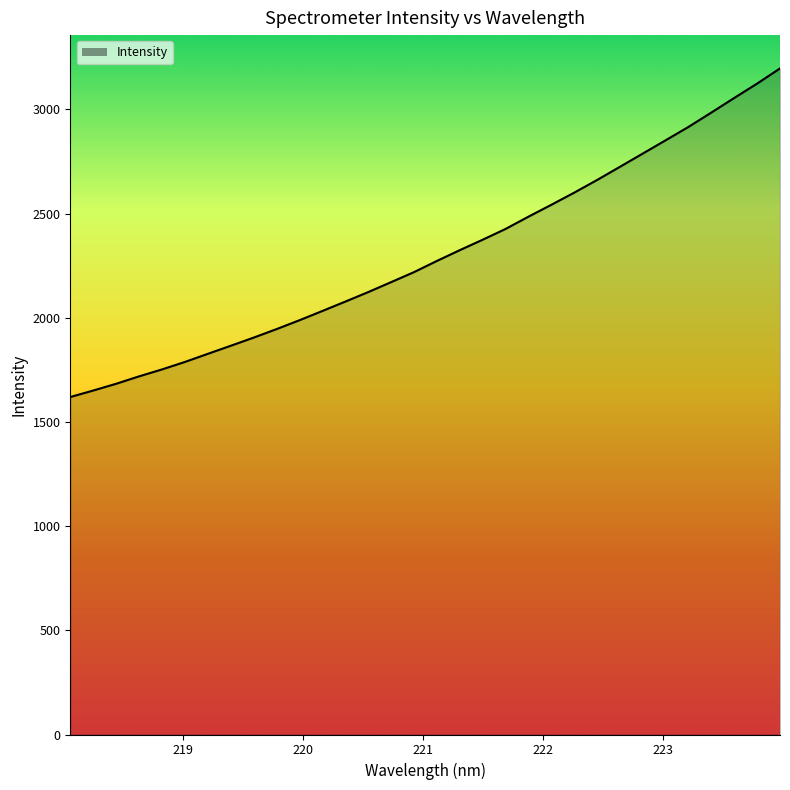

What is the difference between the maximum and minimum values?

1577.3